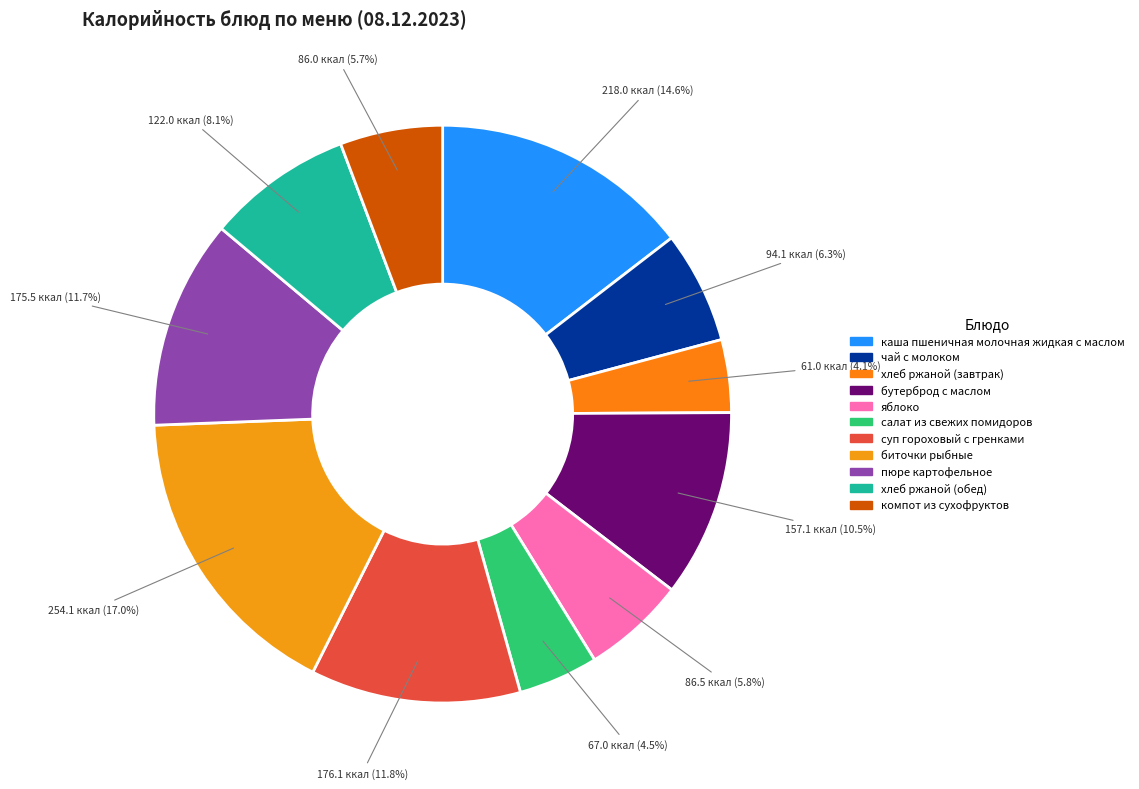

How many segments does this pie chart have?

11